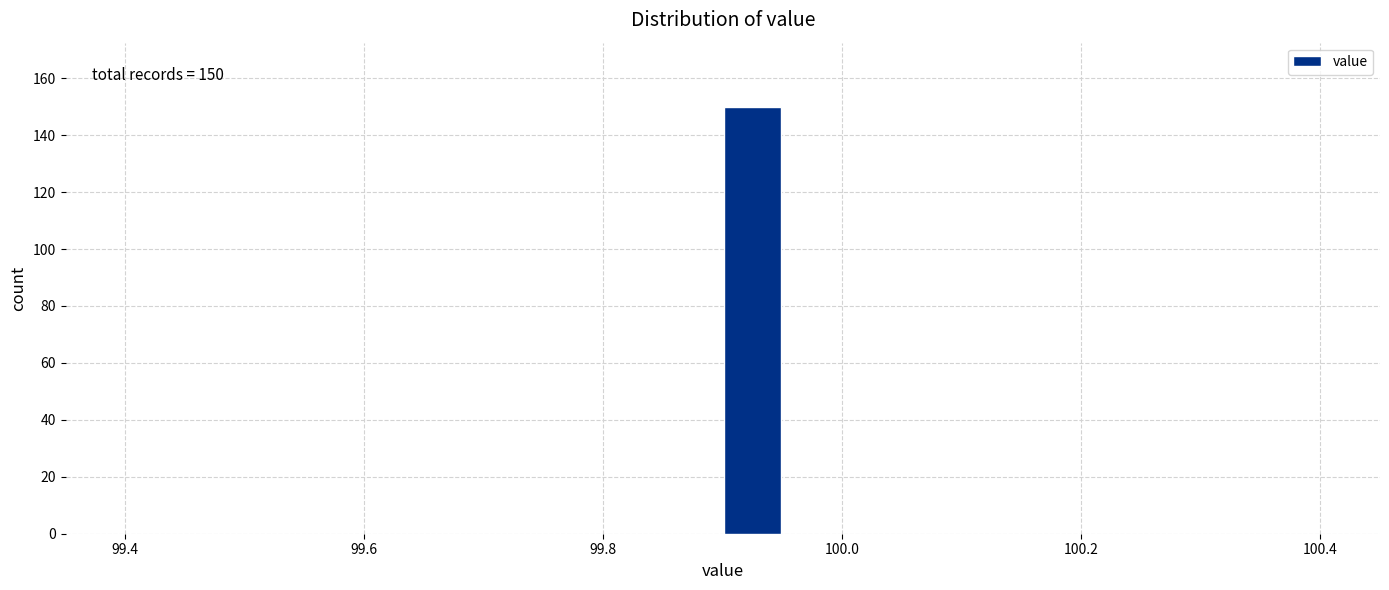

Around what value on the x-axis is the tallest bar? Give the approximate position of its centre, as read against the axis.

99.92